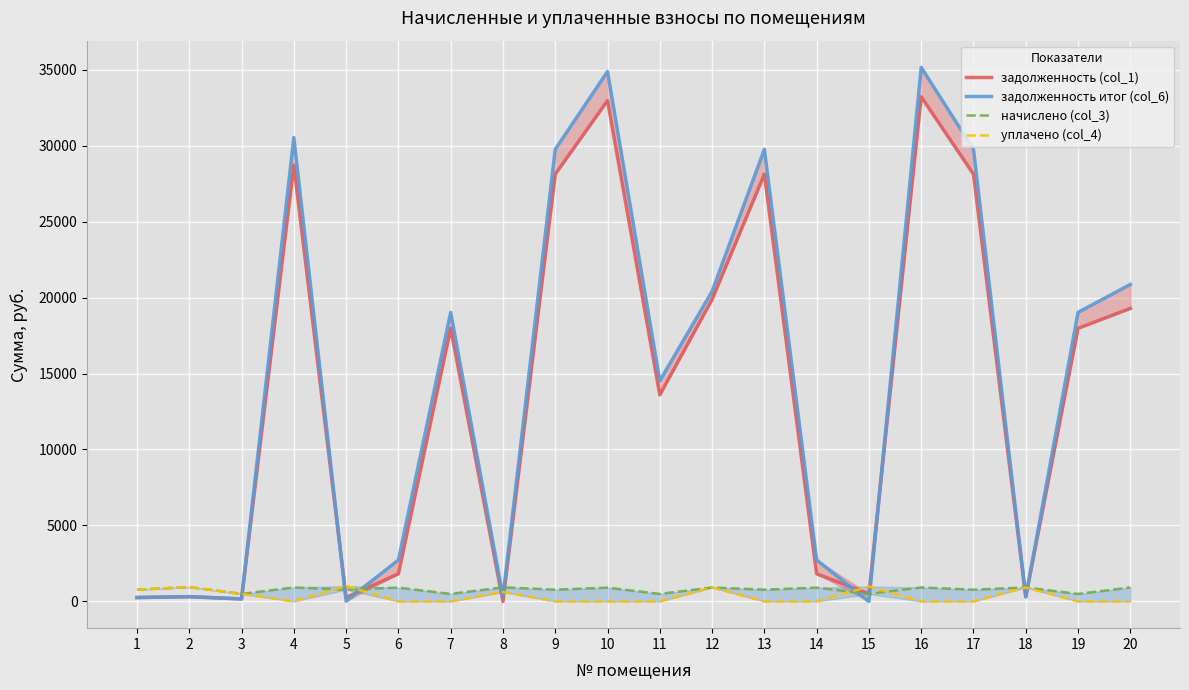

The value of начислено (col_3) at 15 is 496.1. True or false?

True